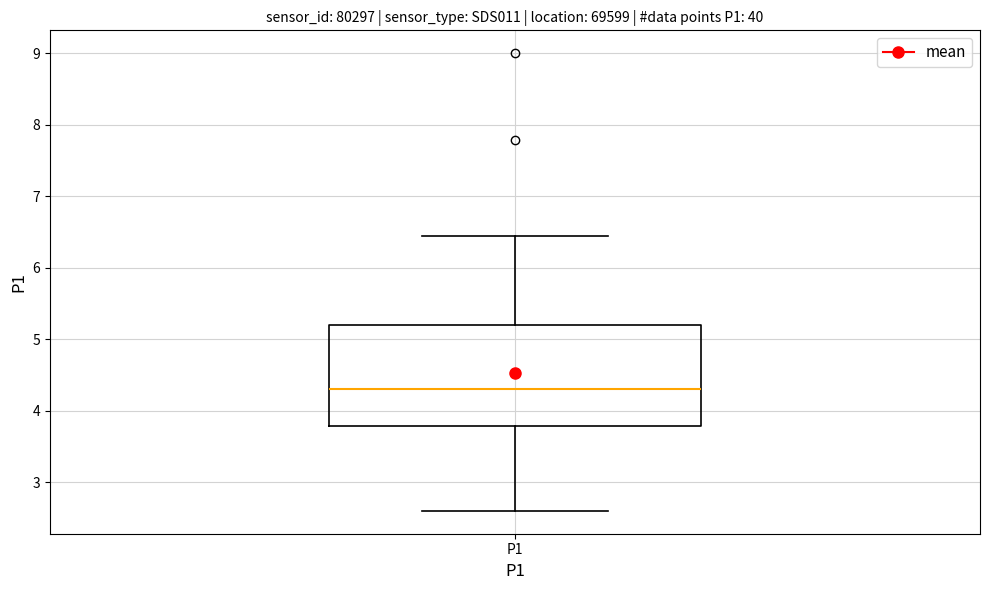

Read this box plot against the y-axis: the position of the median line, the range covered by the box, and the ends of both whiskers. The values are not printed on the chart, so give them approximately, as read against the axis.

median 4.3, box 3.8 to 5.2, whiskers 2.6 to 6.5